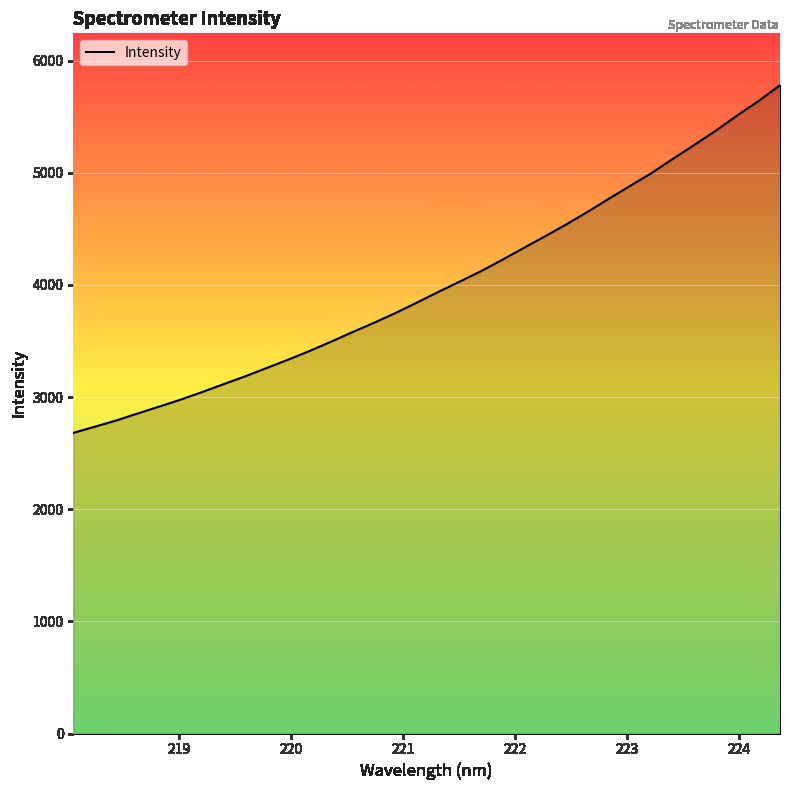

True or false: the data has more than 0 interior local peaks.

False